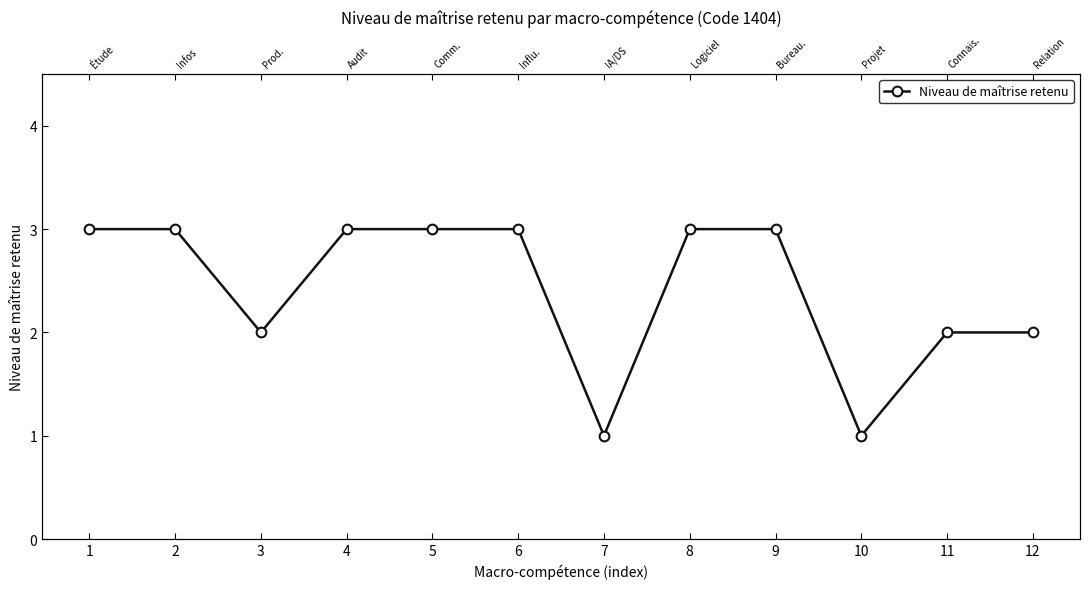

Which label corresponds to the largest value in the chart?

1